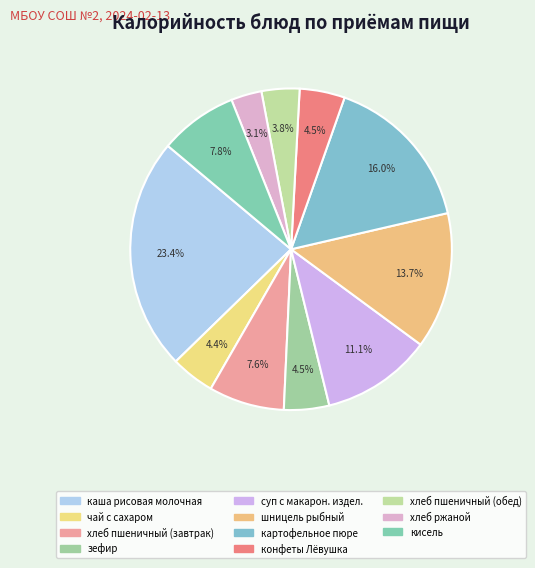

Rank the categories by value from highest to lowest.

каша рисовая молочная, картофельное пюре, шницель рыбный, суп с макарон. издел., кисель, хлеб пшеничный (завтрак), зефир, конфеты Лёвушка, чай с сахаром, хлеб пшеничный (обед), хлеб ржаной